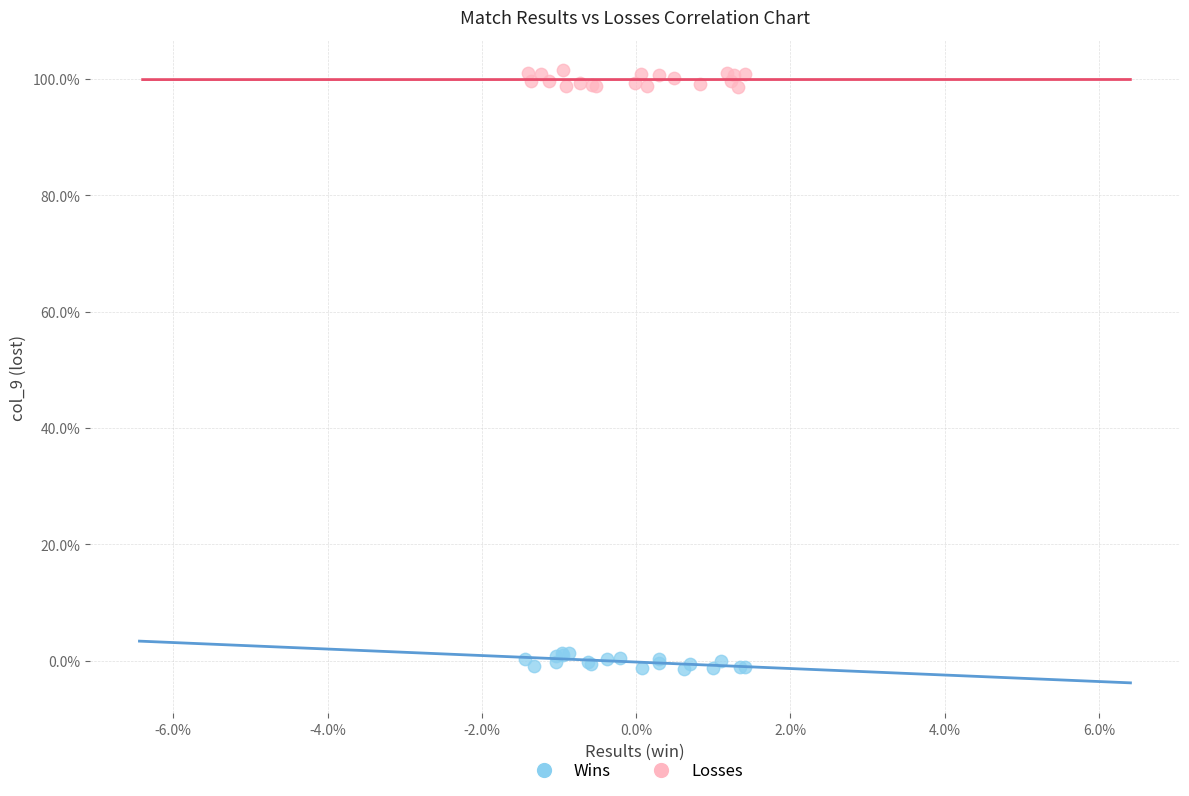

What are all the series names shown in the legend?

Wins, Losses